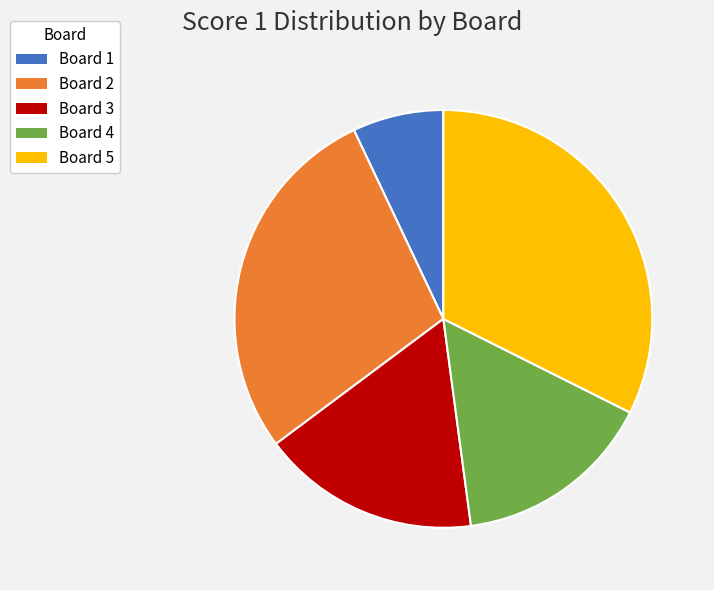

Which category has the biggest portion of the pie?

Board 5